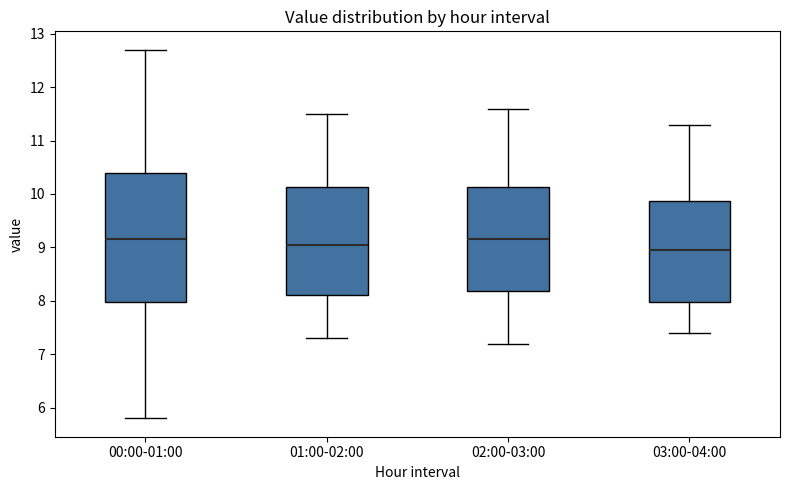

Which box is the tallest, from its lower edge to its upper edge?

00:00-01:00